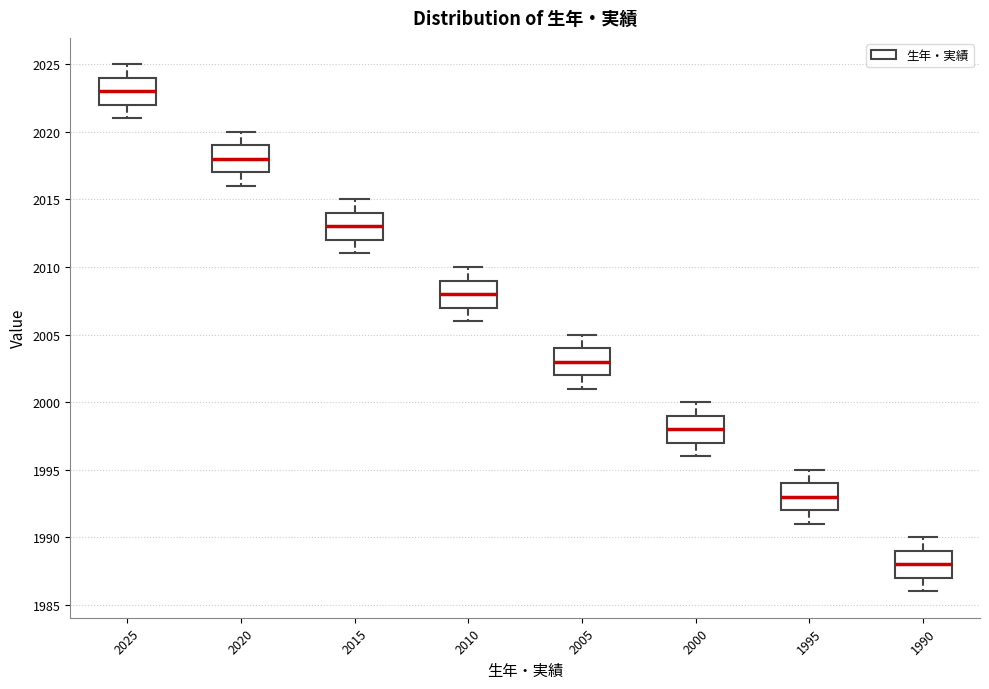

Where is the upper edge of the box at x = 2000 on the y-axis? The values are not printed on the chart, so give them approximately, as read against the axis.

1999